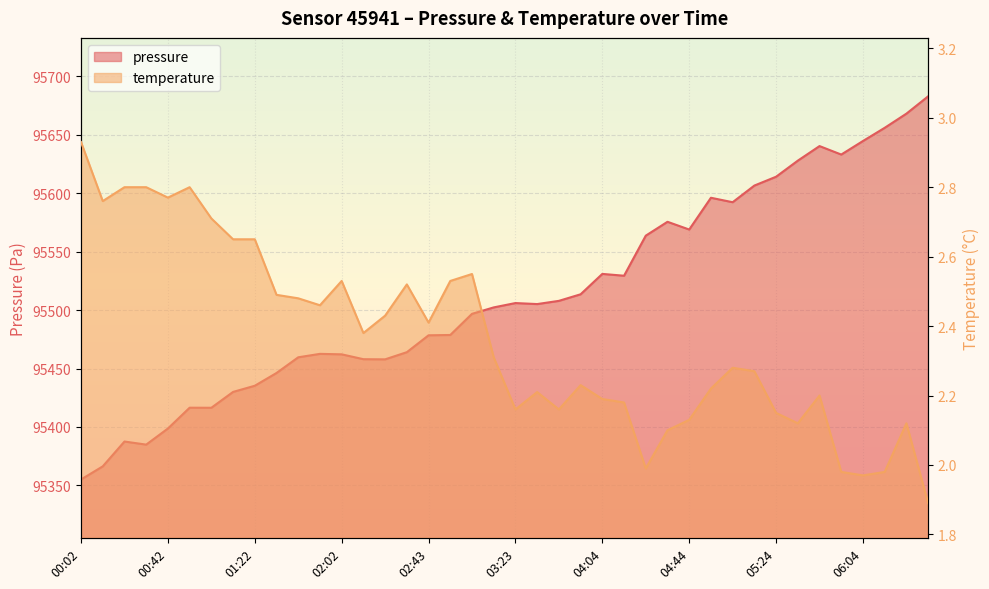

At which category does pressure reach its first local valley?

00:32